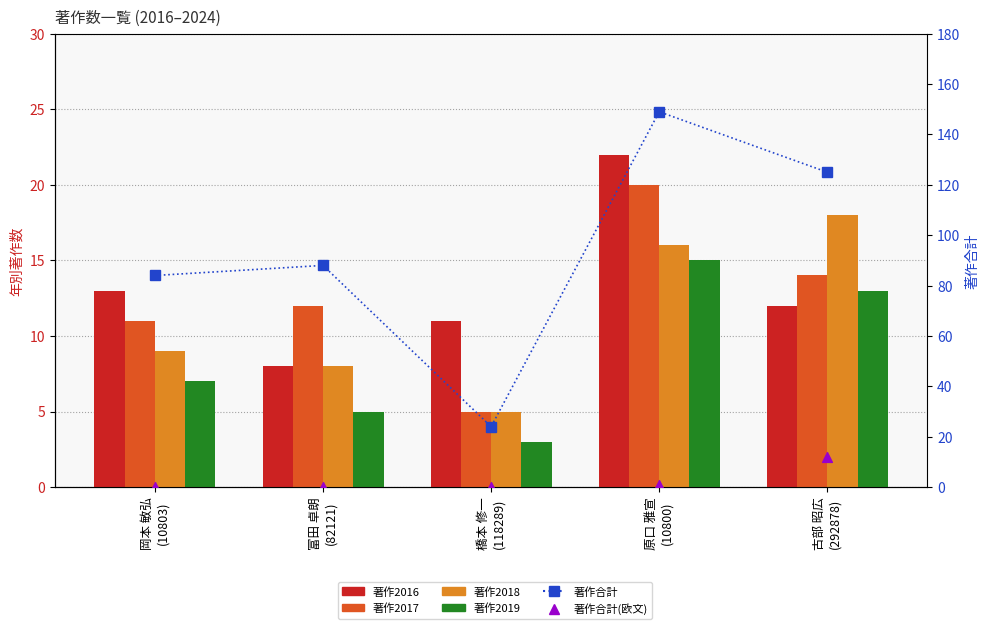

At how many categories does at least one series exceed 97?

2